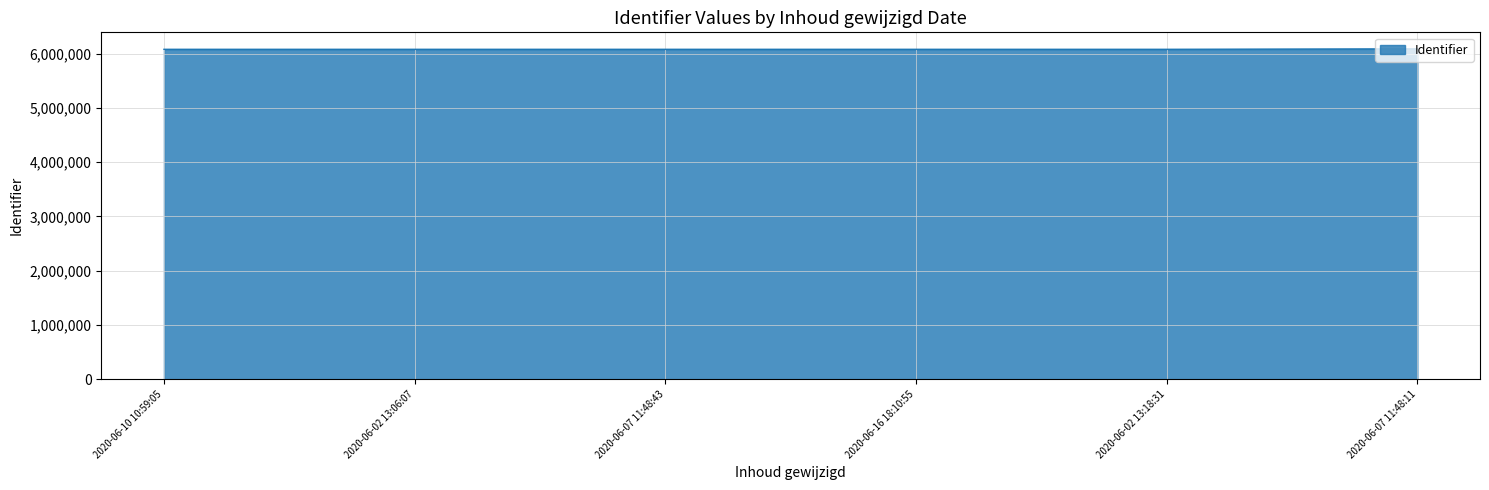

Is it true that the value at 2020-06-10 10:59:05 is 3968095?

False